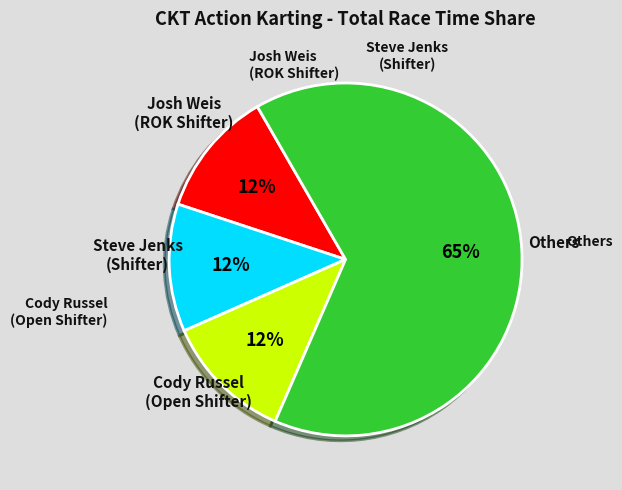

Which category has the biggest portion of the pie?

Others